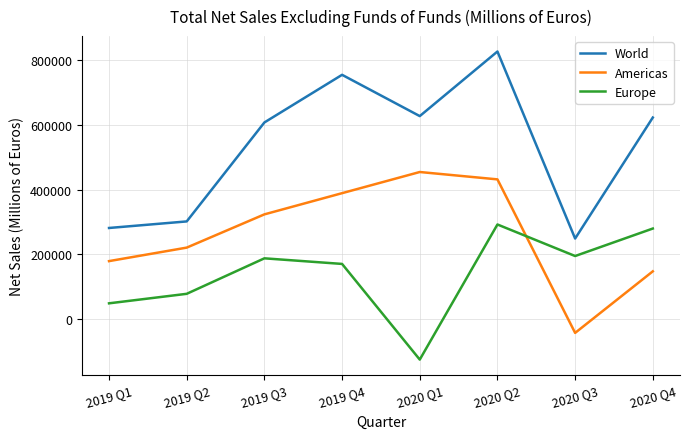

Is this an area chart (filled region under the line)?

No